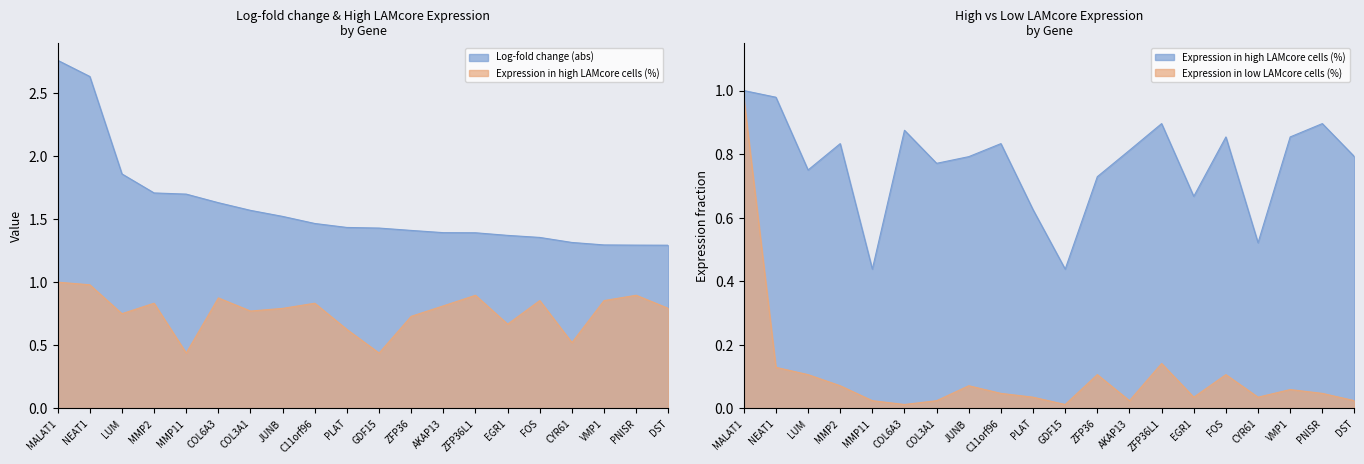

What is the sum of the Expression in high LAMcore cells (%) values at PNISR and FOS?

1.8